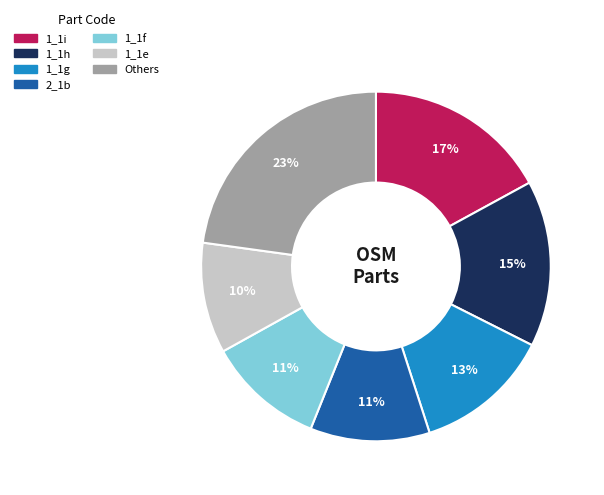

Is there a majority slice in this chart?

No